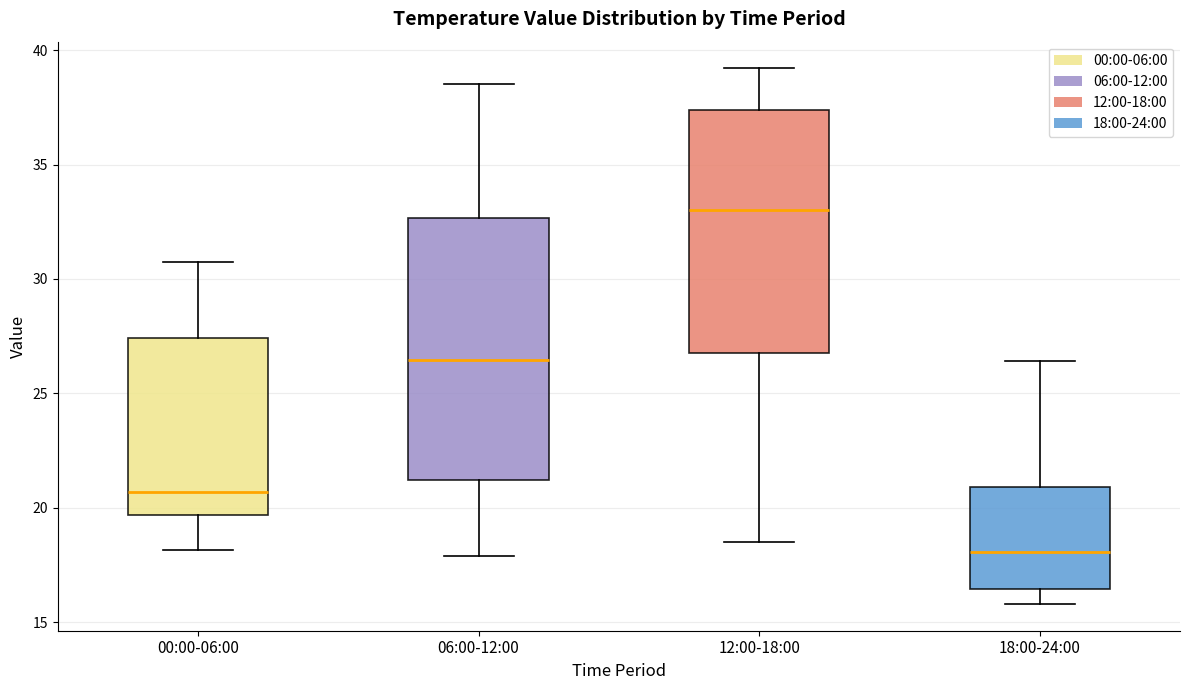

Which box has the lowest median line?

18:00-24:00